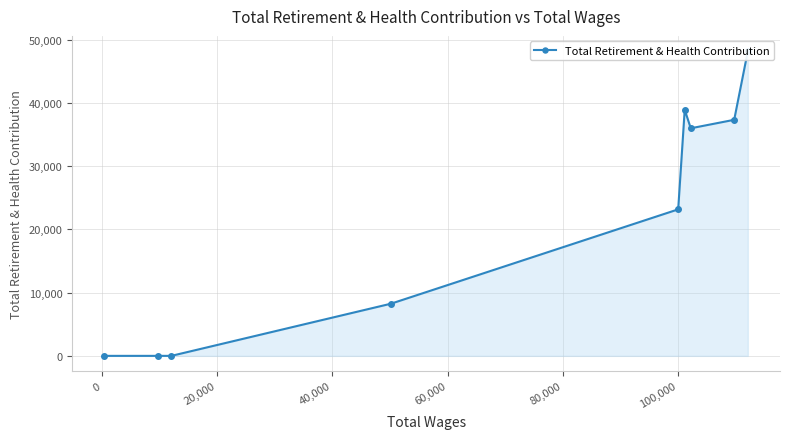

How many lines are shown in the chart?

1